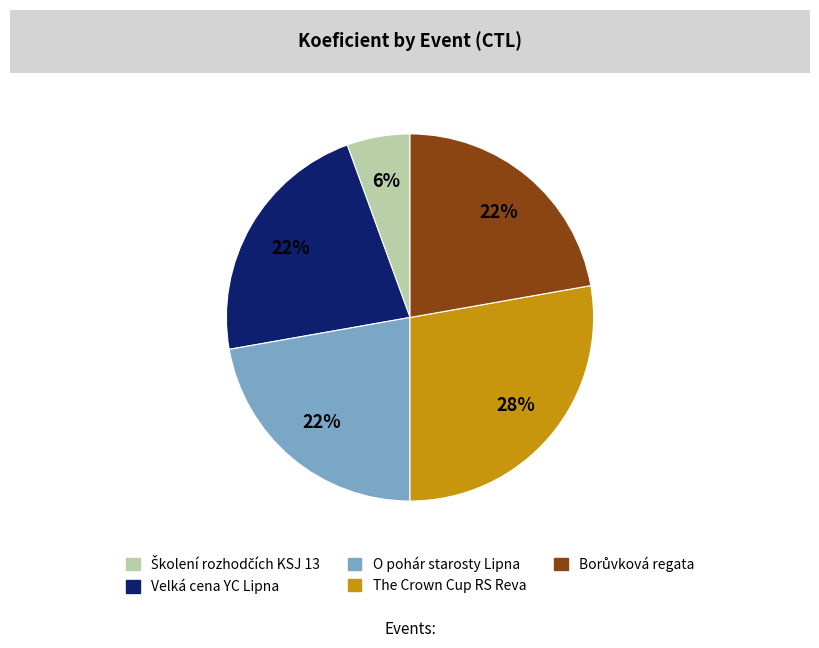

Which category has the biggest portion of the pie?

The Crown Cup RS Reva